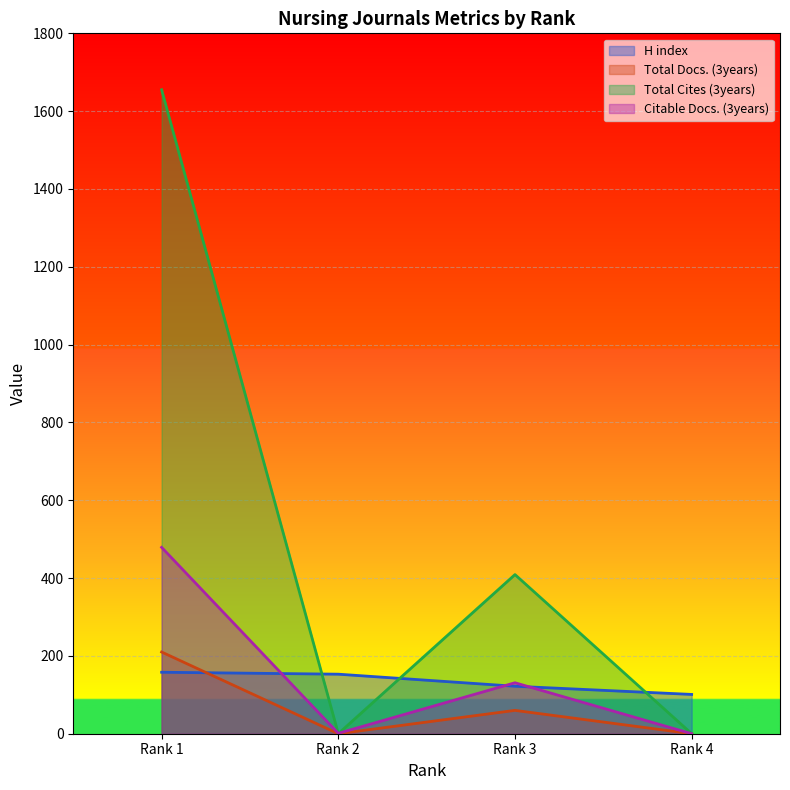

True or false: Citable Docs. (3years) and Total Docs. (3years) intersect in this chart.

False